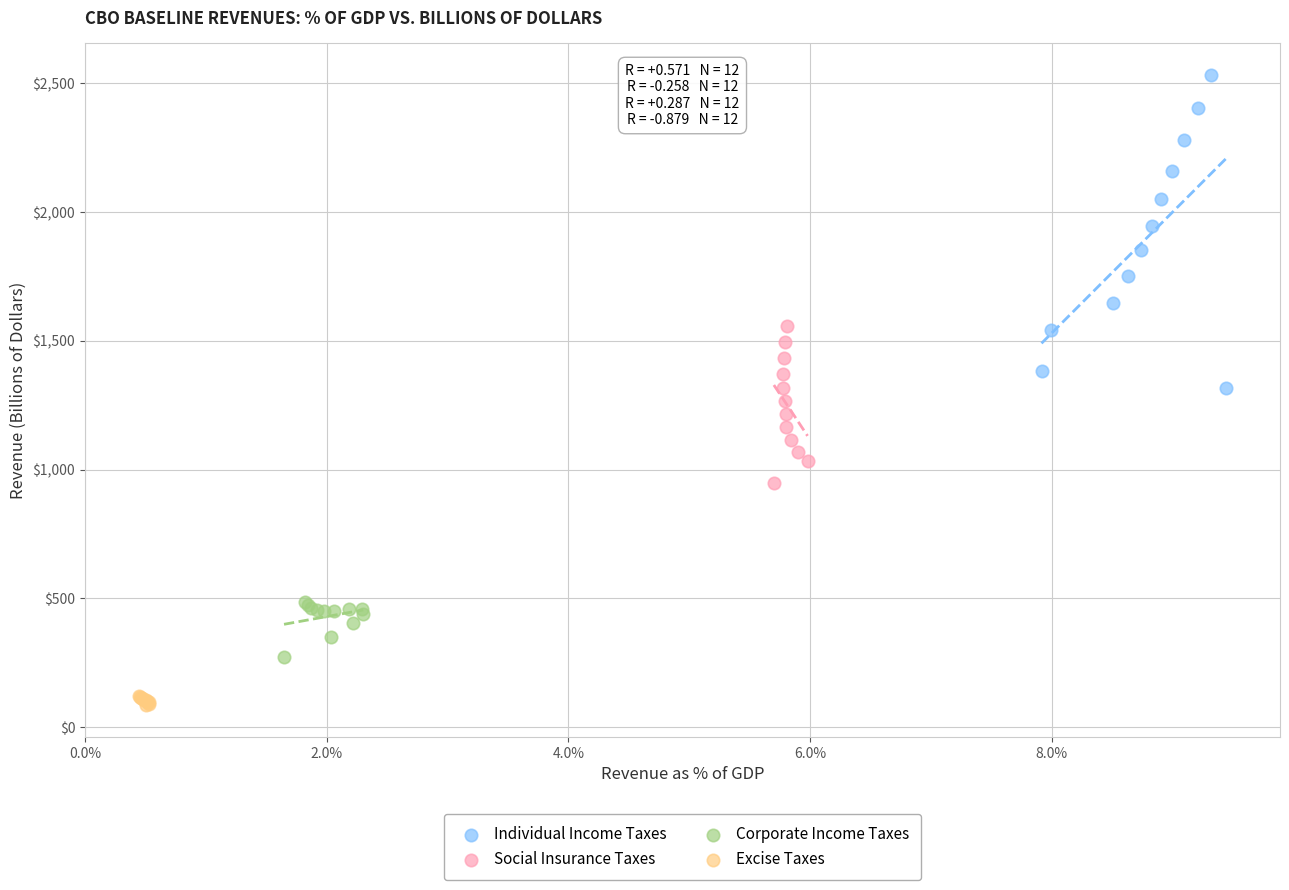

Which series contains the highest Y value?

Individual Income Taxes